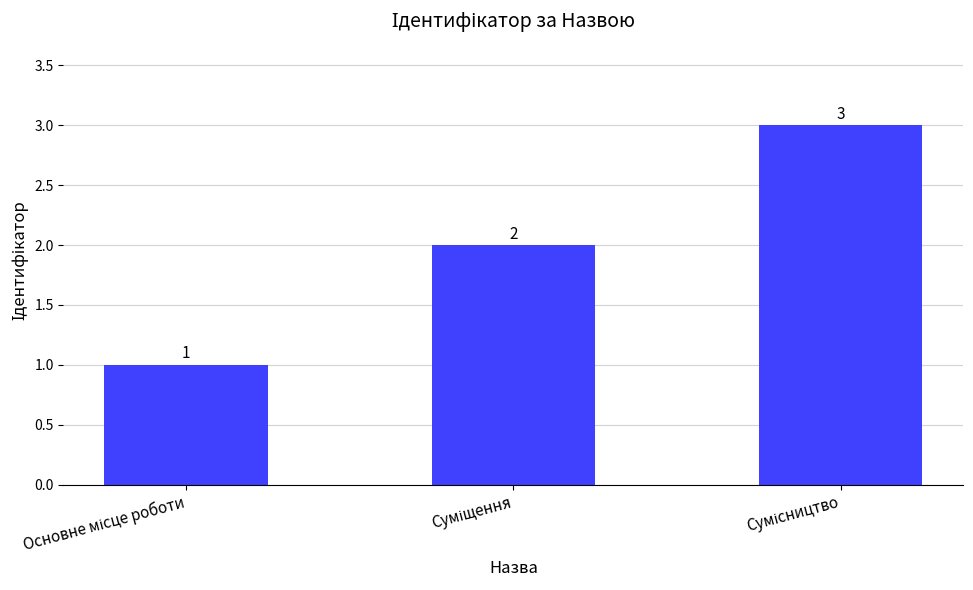

How many values are between 1 and 3?

3